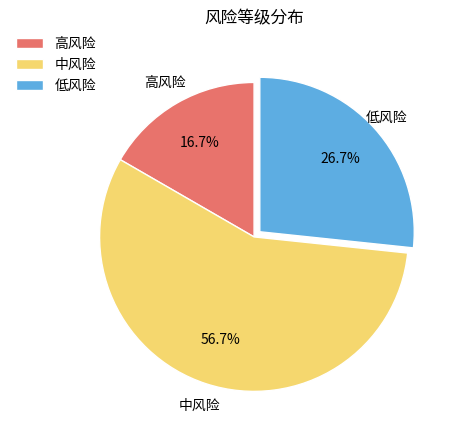

How many segments does this pie chart have?

3